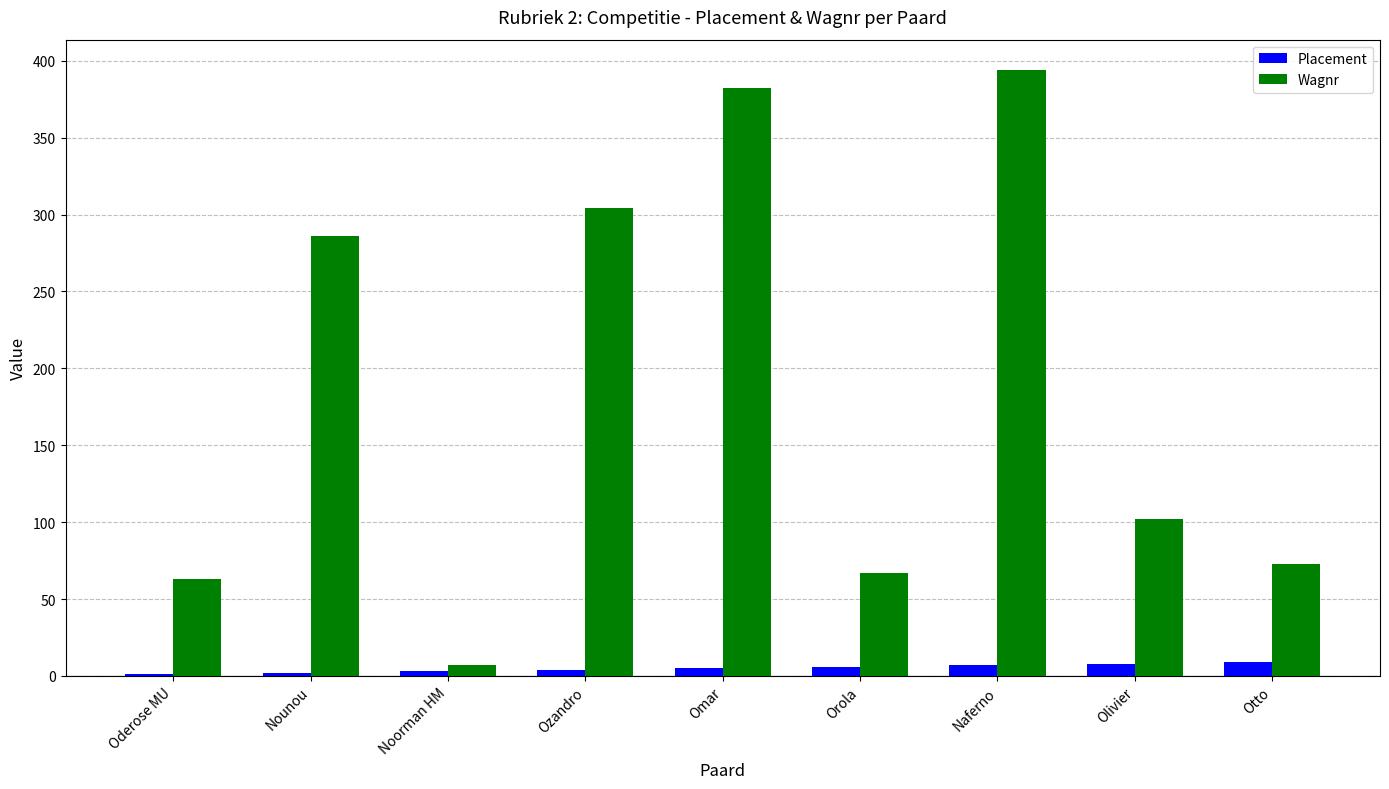

At which category is the sum across all series the highest?

Naferno